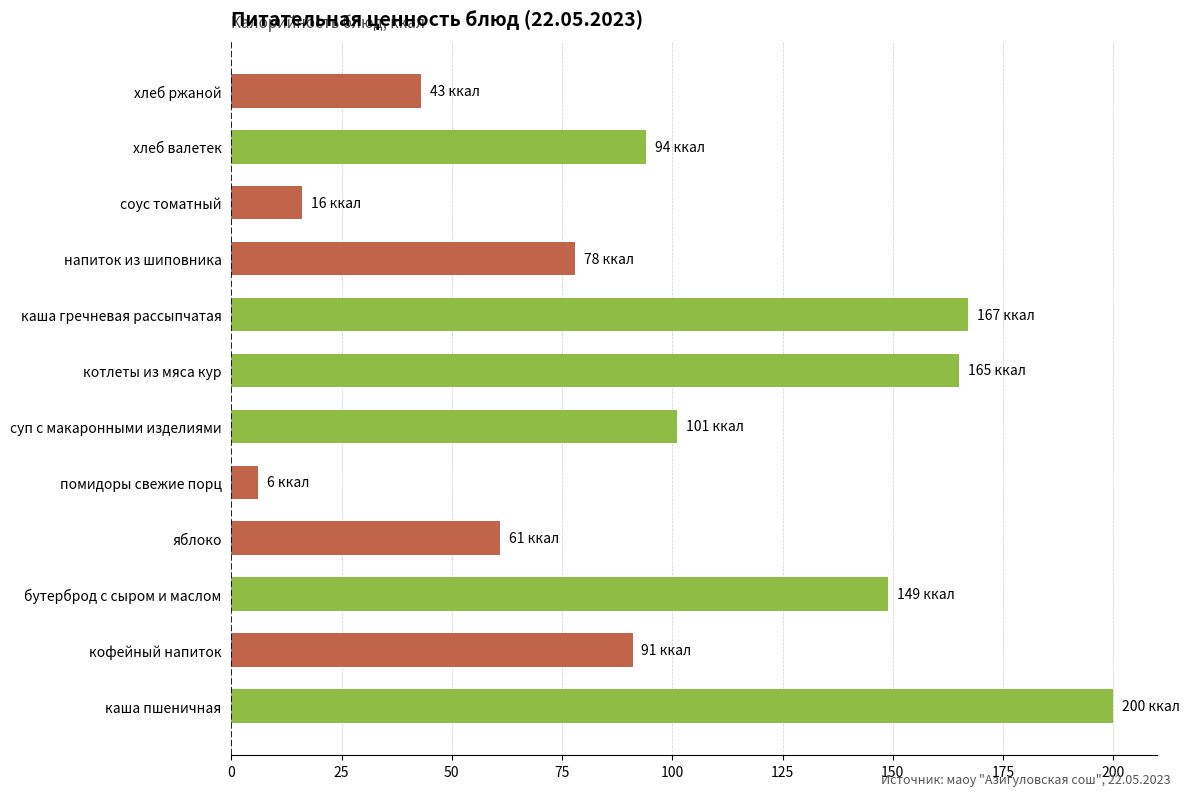

At which label is the value closest to 103?

суп с макаронными изделиями